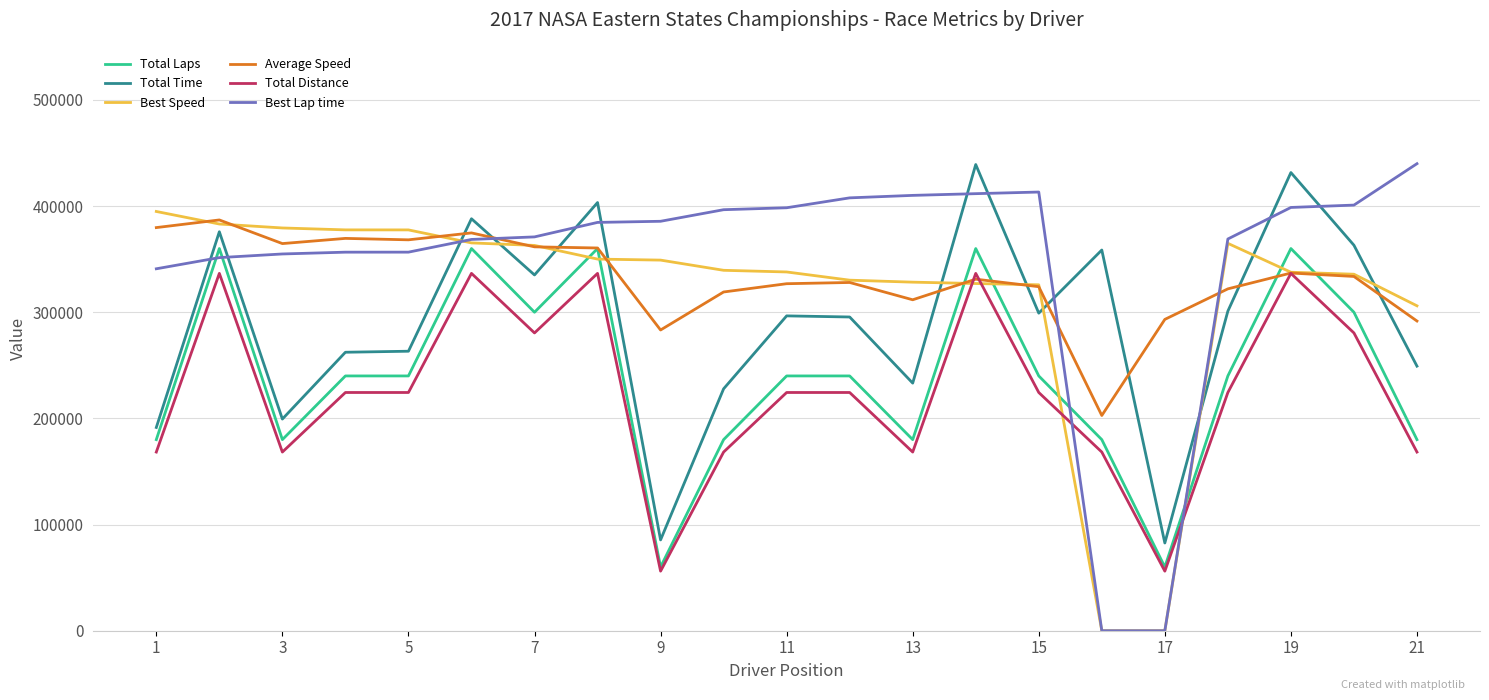

True or false: Total Time has more than 0 points higher than both neighbors.

True